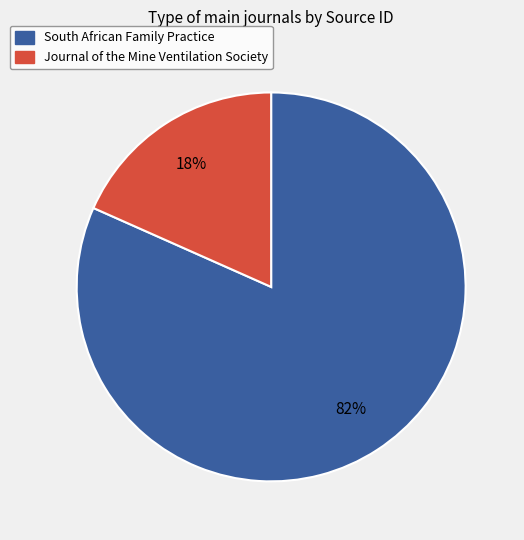

Rank the categories by value from lowest to highest.

Journal of the Mine Ventilation Society, South African Family Practice